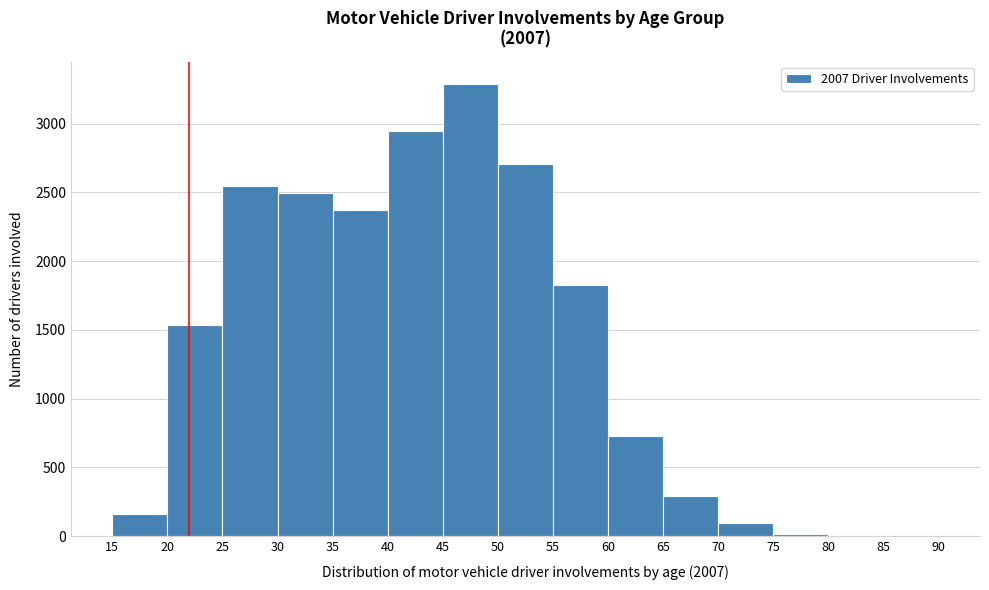

What is the height of the bar covering 35 to 40 on the x-axis? The values are not printed on the chart, so give them approximately, as read against the axis.

2400